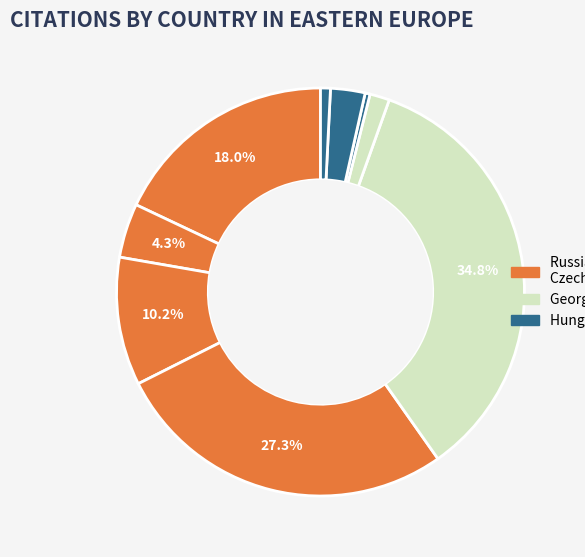

To the nearest percent, what is the difference between the largest and smallest slice percentages?

34%